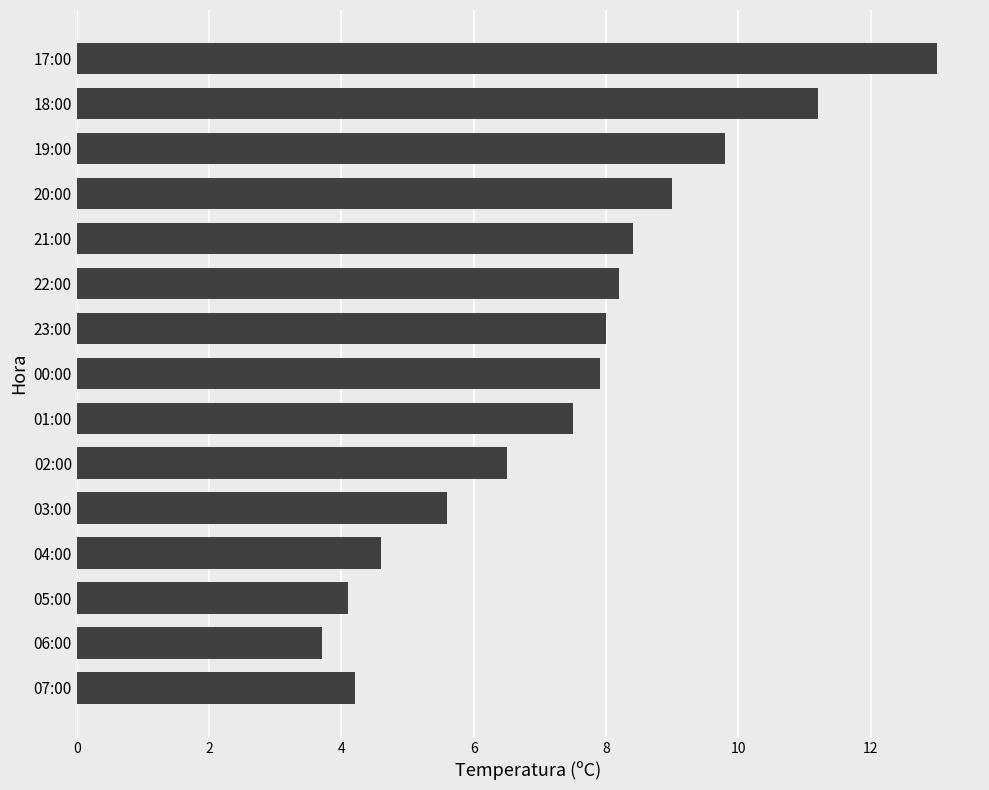

What is the sum of all values?

111.7